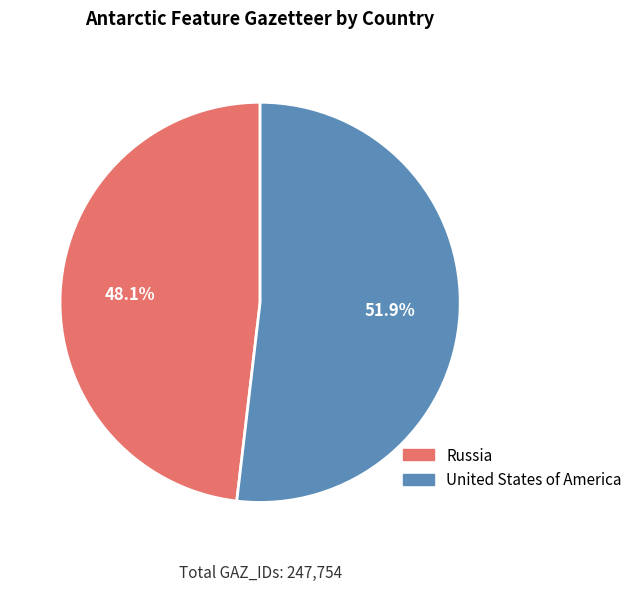

The Russia slice represents 48% of the pie. True or false?

True